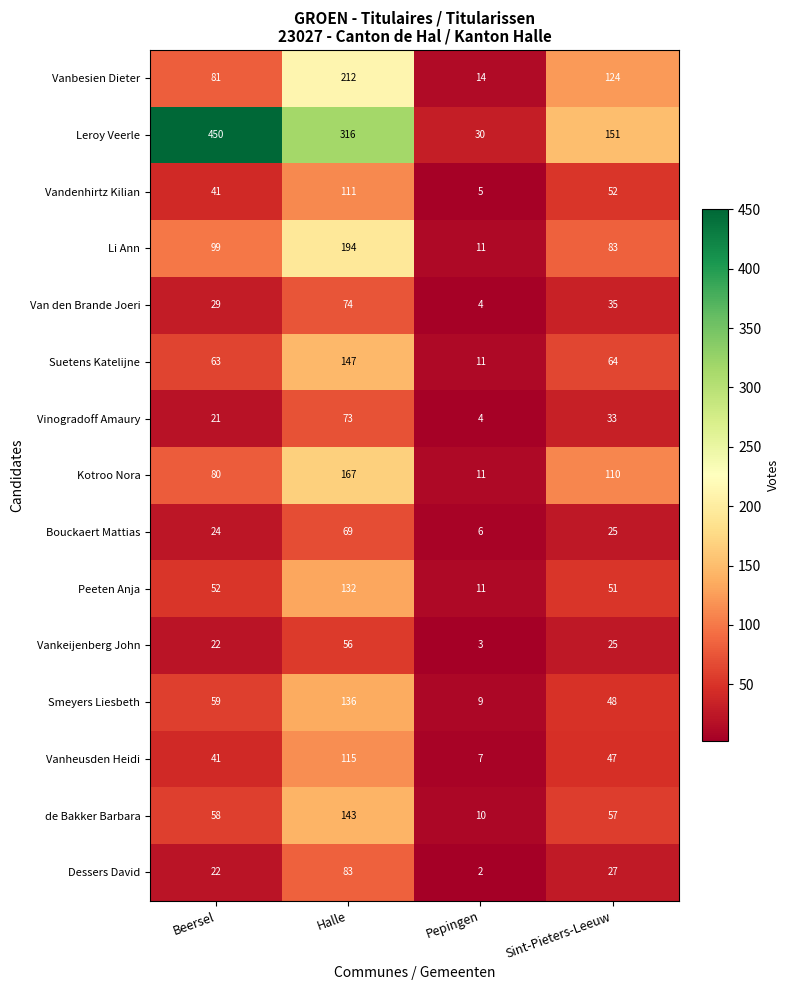

How many categories are shown in the chart?

4